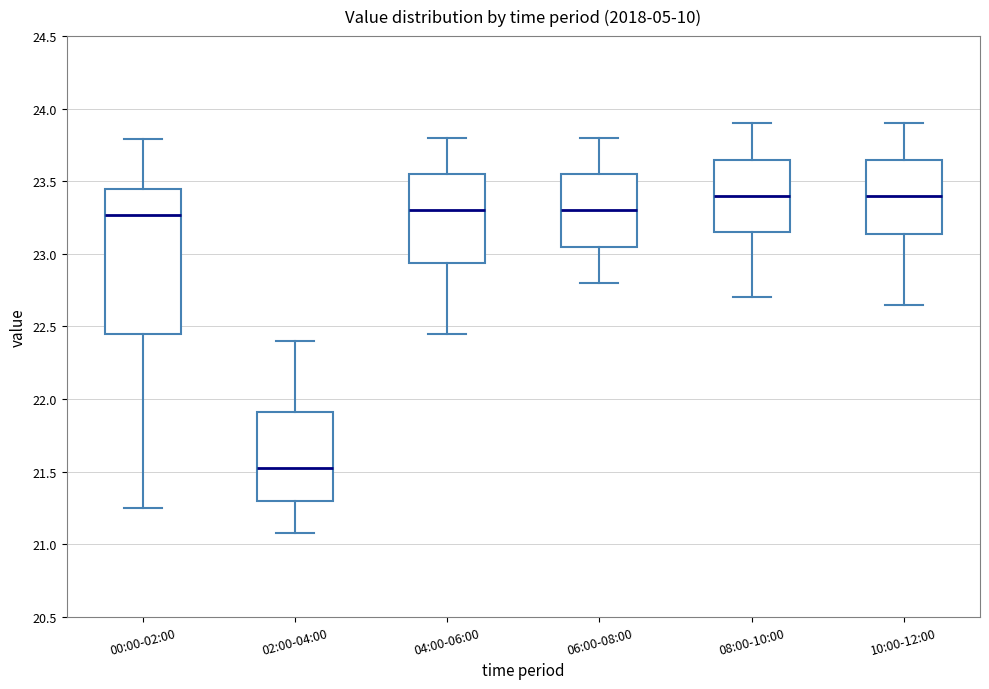

Reading left to right, read every box against the y-axis: the position of its median line, the range the box covers, and the ends of its whiskers. The values are not printed on the chart, so give them approximately, as read against the axis.

00:00-02:00: median 23.25, box 22.45 to 23.45, whiskers 21.25 to 23.80
02:00-04:00: median 21.55, box 21.30 to 21.90, whiskers 21.10 to 22.40
04:00-06:00: median 23.30, box 22.95 to 23.55, whiskers 22.45 to 23.80
06:00-08:00: median 23.30, box 23.05 to 23.55, whiskers 22.80 to 23.80
08:00-10:00: median 23.40, box 23.15 to 23.65, whiskers 22.70 to 23.90
10:00-12:00: median 23.40, box 23.15 to 23.65, whiskers 22.65 to 23.90